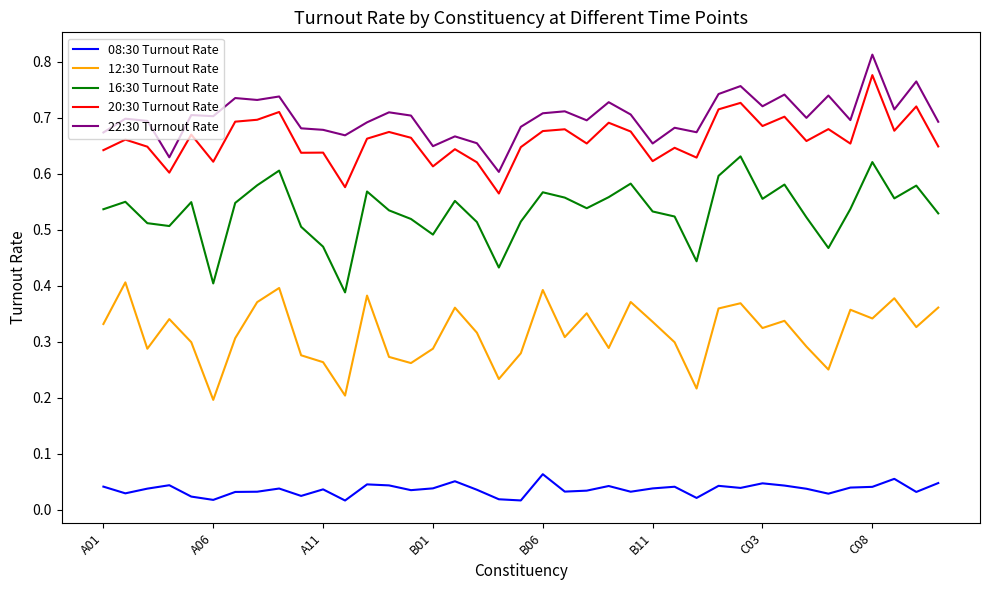

True or false: 12:30 Turnout Rate and 08:30 Turnout Rate cross at least once.

False